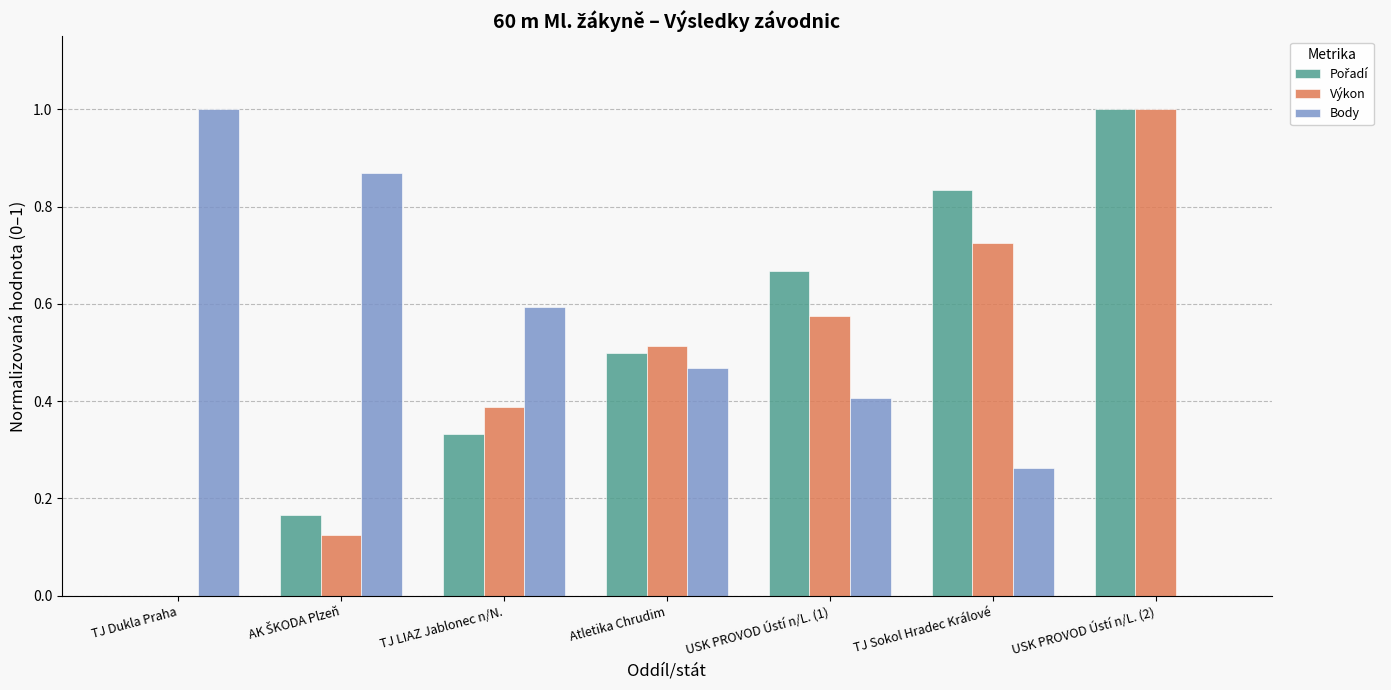

The value of Výkon at USK PROVOD Ústí n/L. (1) is 1.0. True or false?

False